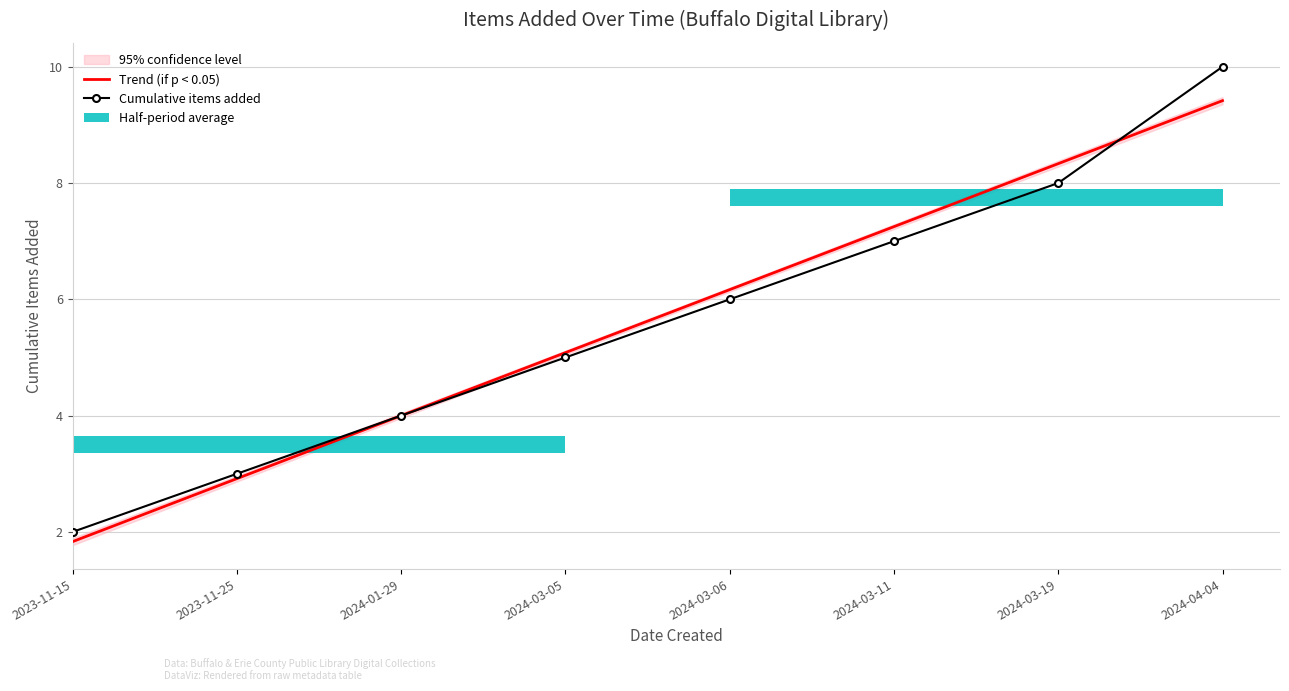

What is the total value across all series at 2024-03-05?

10.1